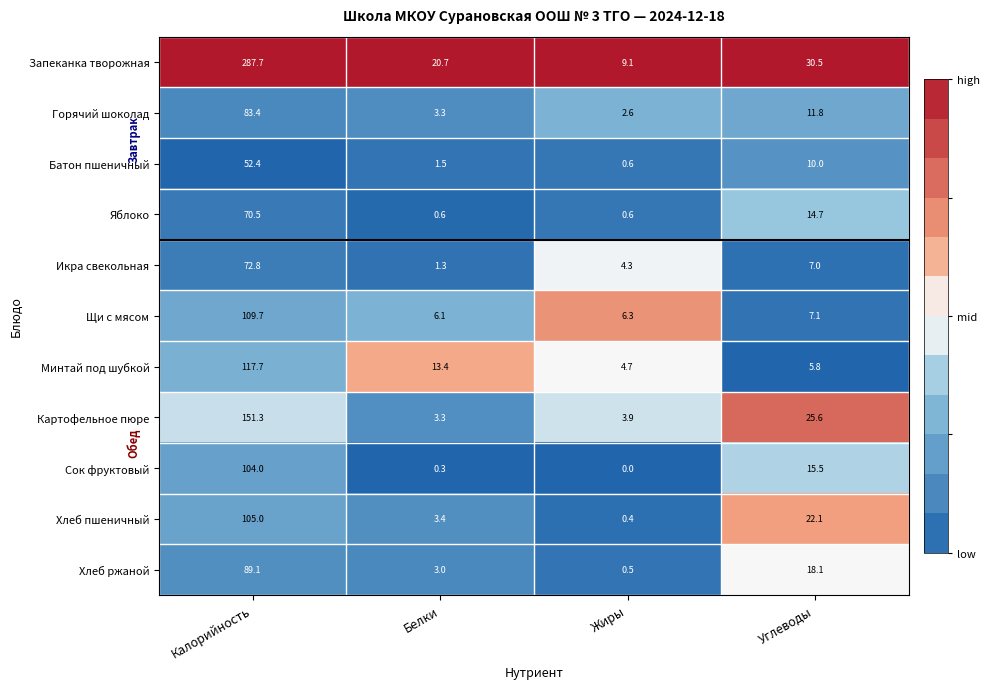

Is it true that Горячий шоколад equals 3.0 at Углеводы?

False